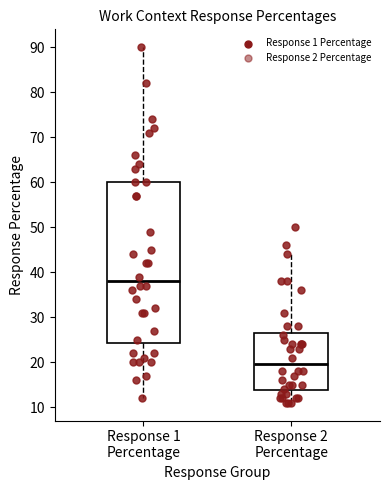

Reading left to right, transcribe this box plot: for each box, give where its median line is, the range the box spans, and where its two whiskers end, as read against the y-axis. The values are not printed on the chart, so give them approximately, as read against the axis.

Response 1 Percentage: median 38, box 24 to 60, whiskers 12 to 90
Response 2 Percentage: median 20, box 14 to 27, whiskers 11 to 44